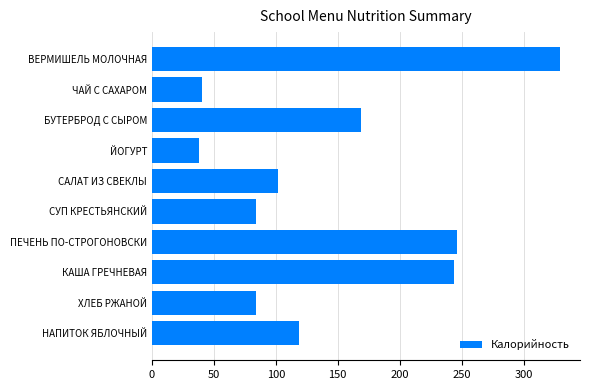

Where is the data nearest to the value 183?

БУТЕРБРОД С СЫРОМ